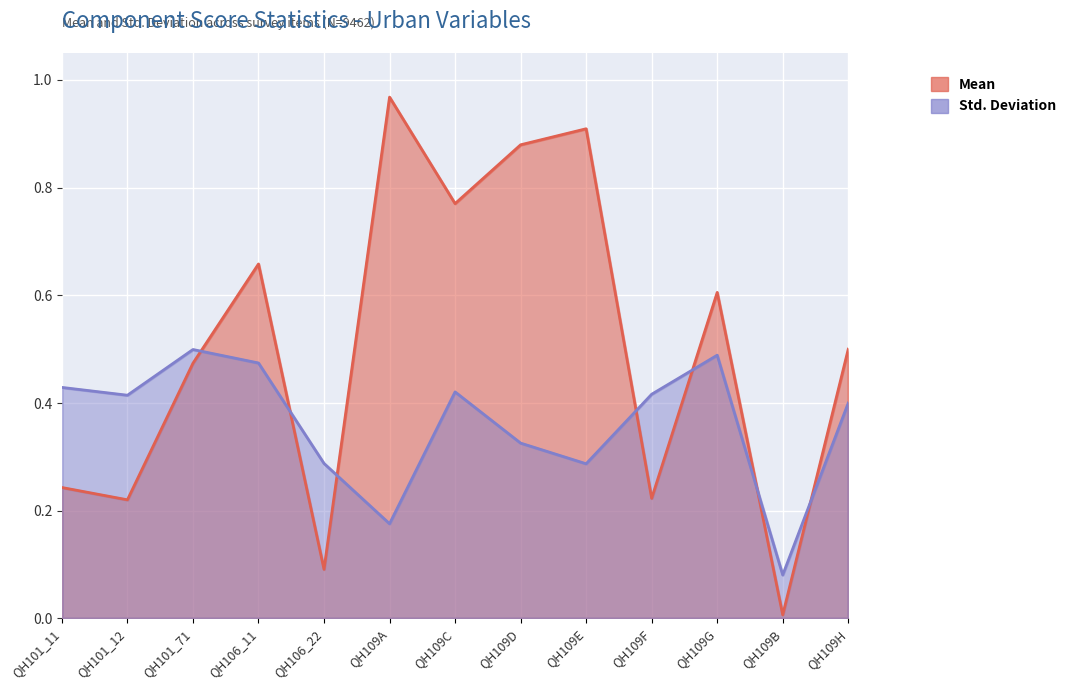

Reading right to left, extract all data points from this chart.

Mean: QH109H=0.5	QH109B=0.0	QH109G=0.6	QH109F=0.2	QH109E=0.9	QH109D=0.9	QH109C=0.8	QH109A=1.0	QH106_22=0.1	QH106_11=0.7	QH101_71=0.5	QH101_12=0.2	QH101_11=0.2
Std. Deviation: QH109H=0.4	QH109B=0.1	QH109G=0.5	QH109F=0.4	QH109E=0.3	QH109D=0.3	QH109C=0.4	QH109A=0.2	QH106_22=0.3	QH106_11=0.5	QH101_71=0.5	QH101_12=0.4	QH101_11=0.4